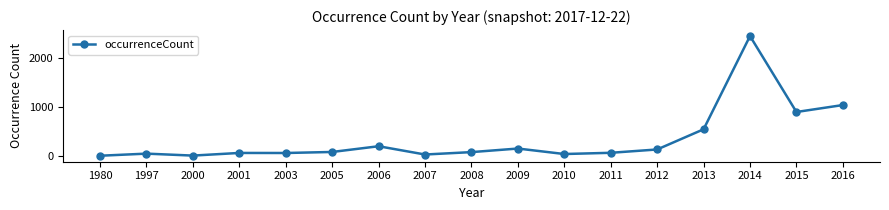

What is the value of the 16th point from the left?

896